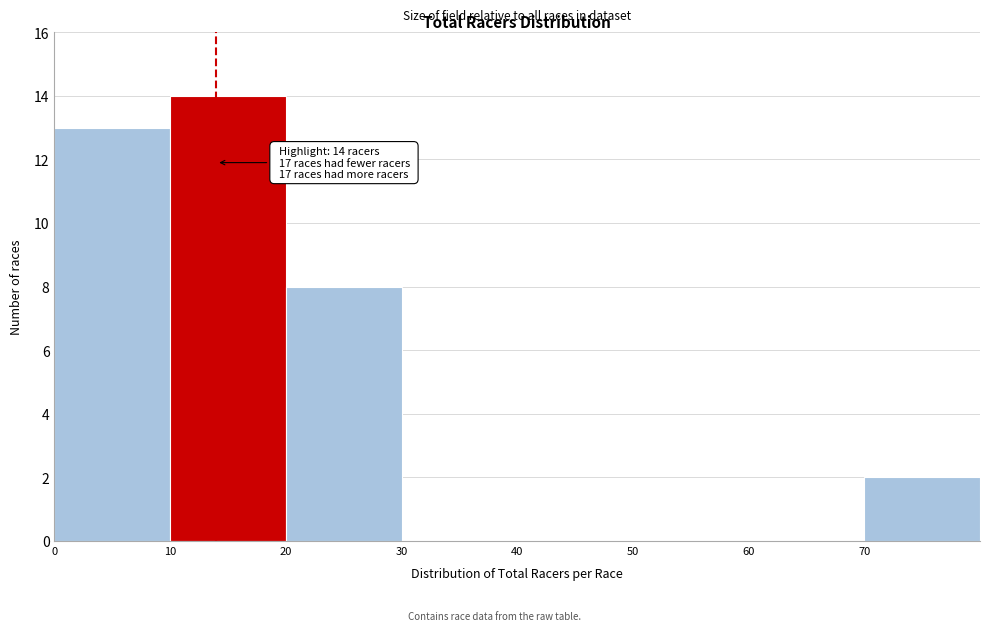

Which range on the x-axis has the tallest bar?

10 to 20